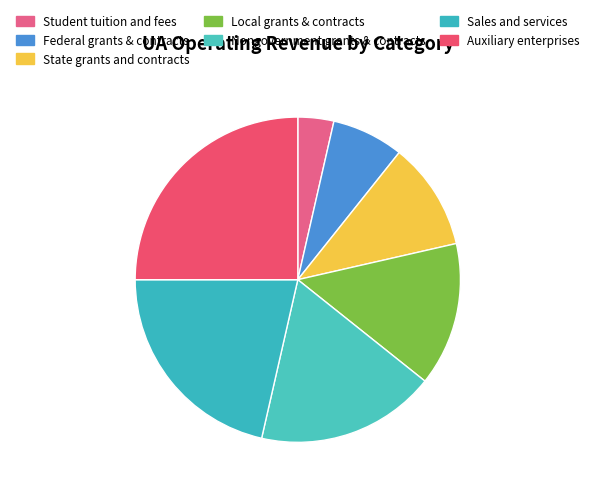

To the nearest percent, what is the difference between the State grants and contracts and Local grants & contracts slice percentages?

4%